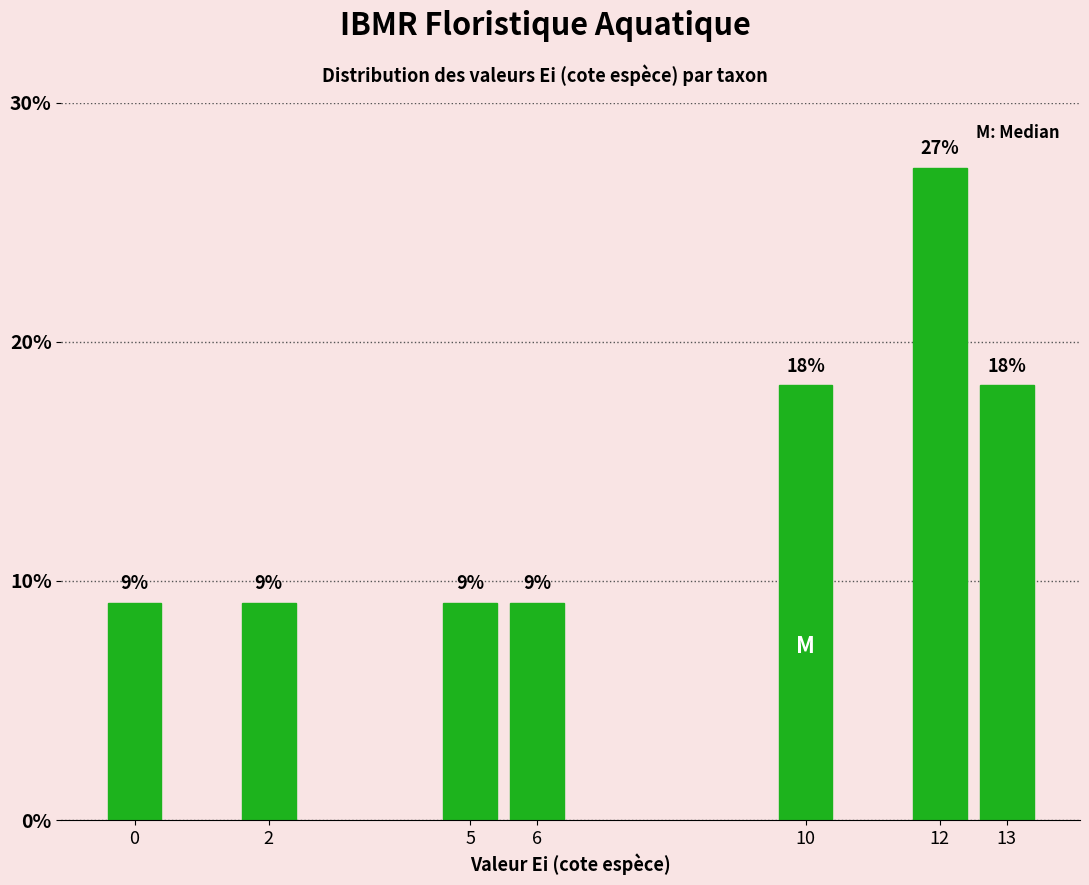

Are the bars horizontal?

No